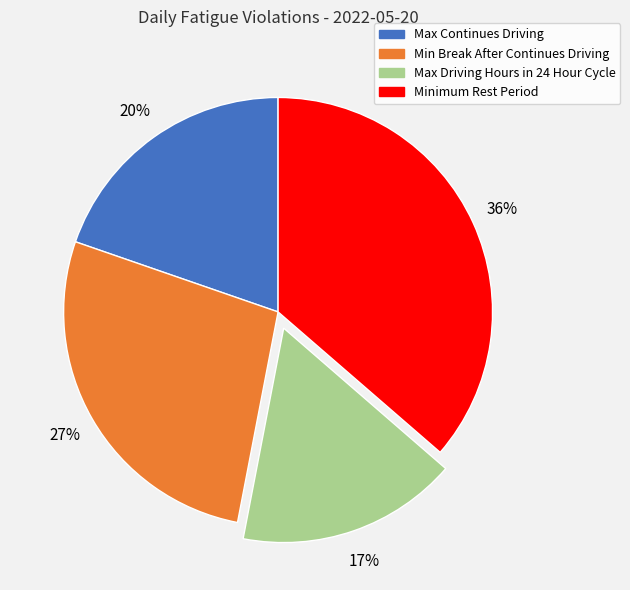

How many segments does this pie chart have?

4